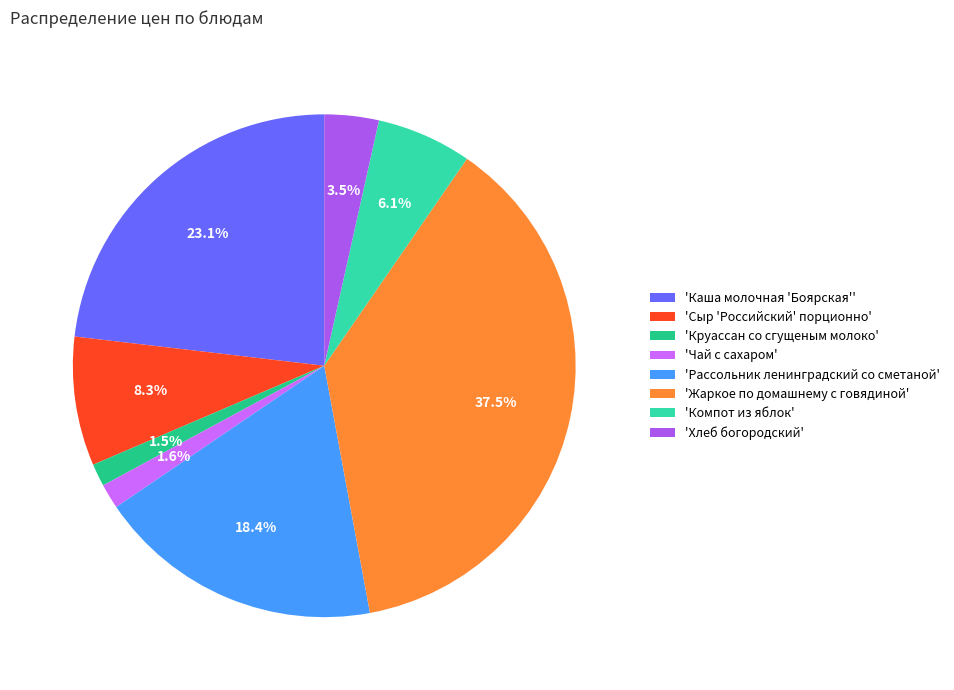

Which has a higher value, 'Круассан со сгущеным молоко' or 'Сыр 'Российский' порционно'?

'Сыр 'Российский' порционно'